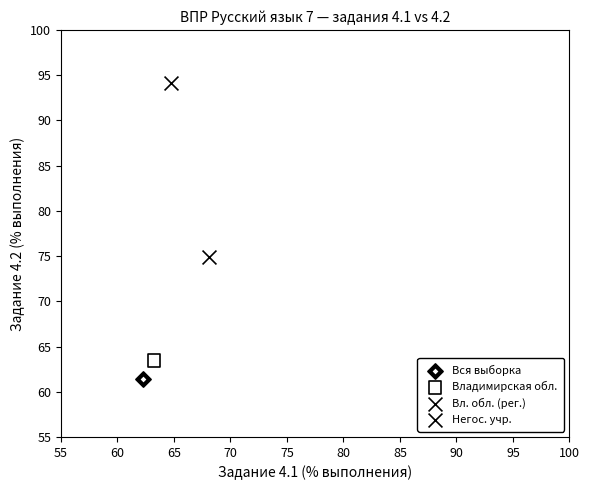

What are all the series names shown in the legend?

Вся выборка, Владимирская обл., Вл. обл. (рег.), Негос. учр.